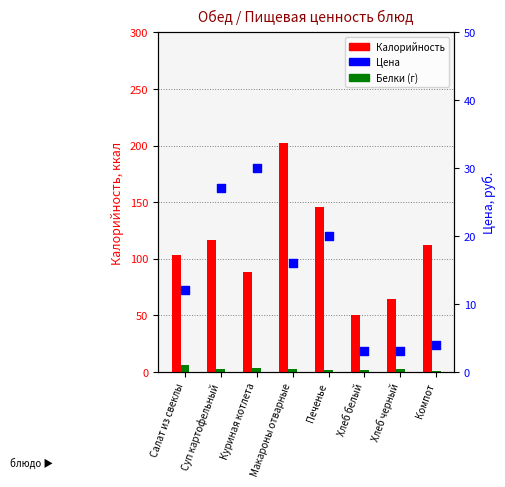

Which series has the widest spread of Y values?

Калорийность